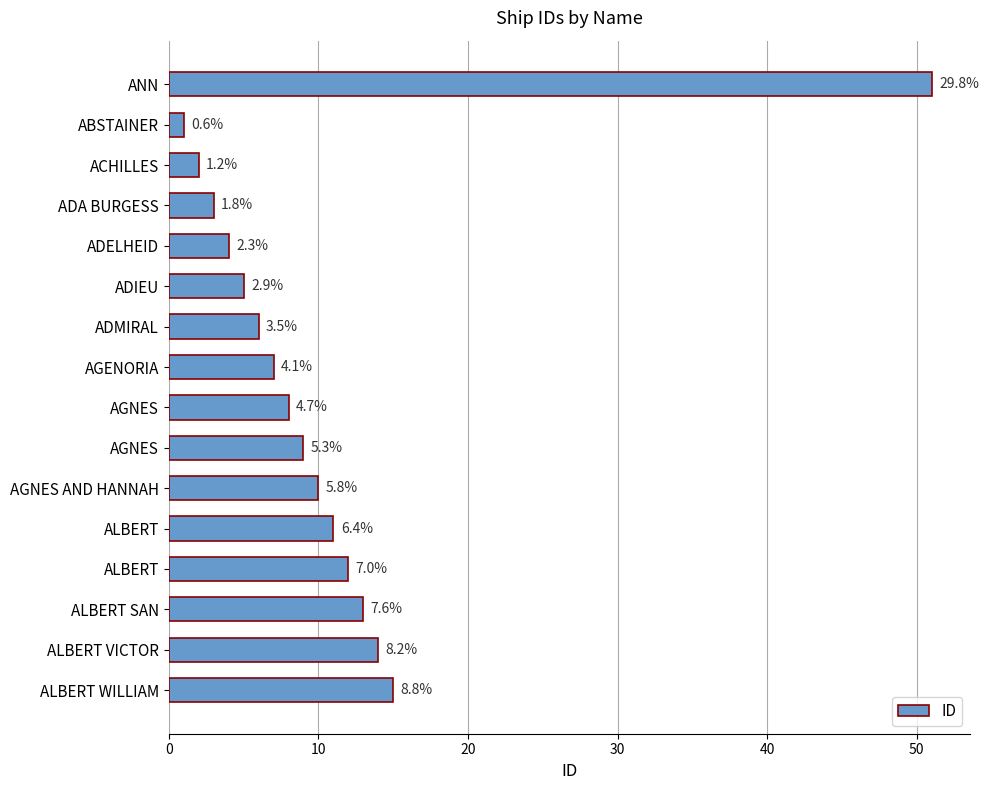

Does the chart contain any negative values?

No